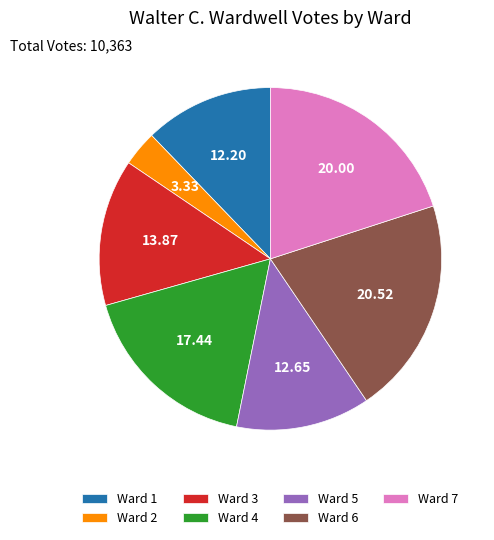

Between Ward 5 and Ward 6, which is larger?

Ward 6